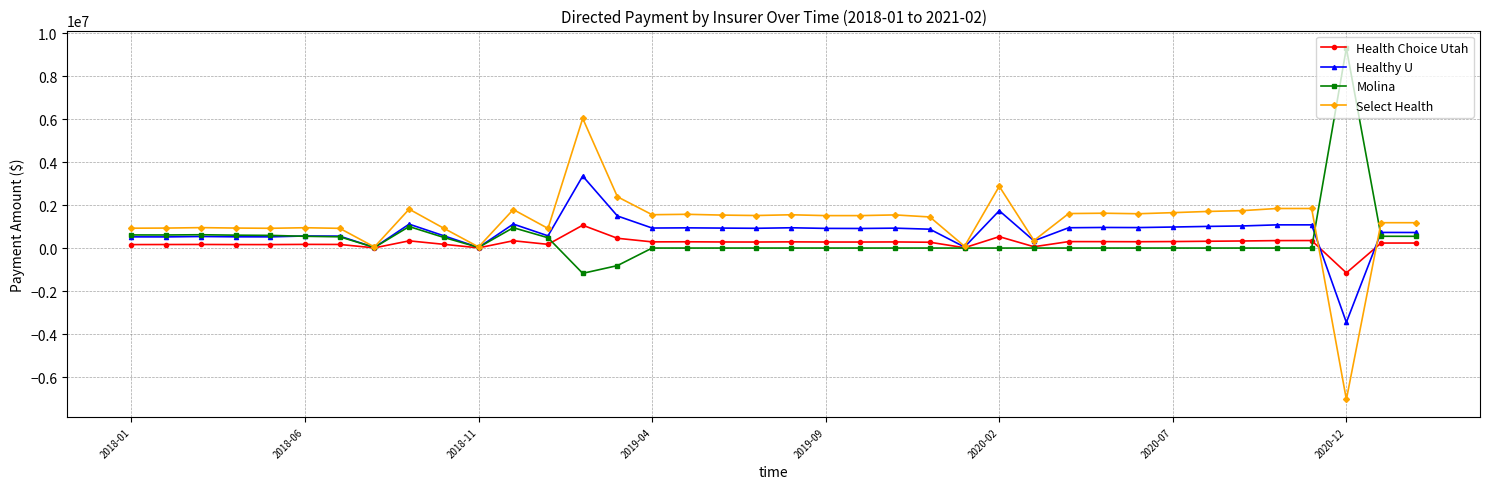

What is the lowest value of the Select Health series?

-7040669.9